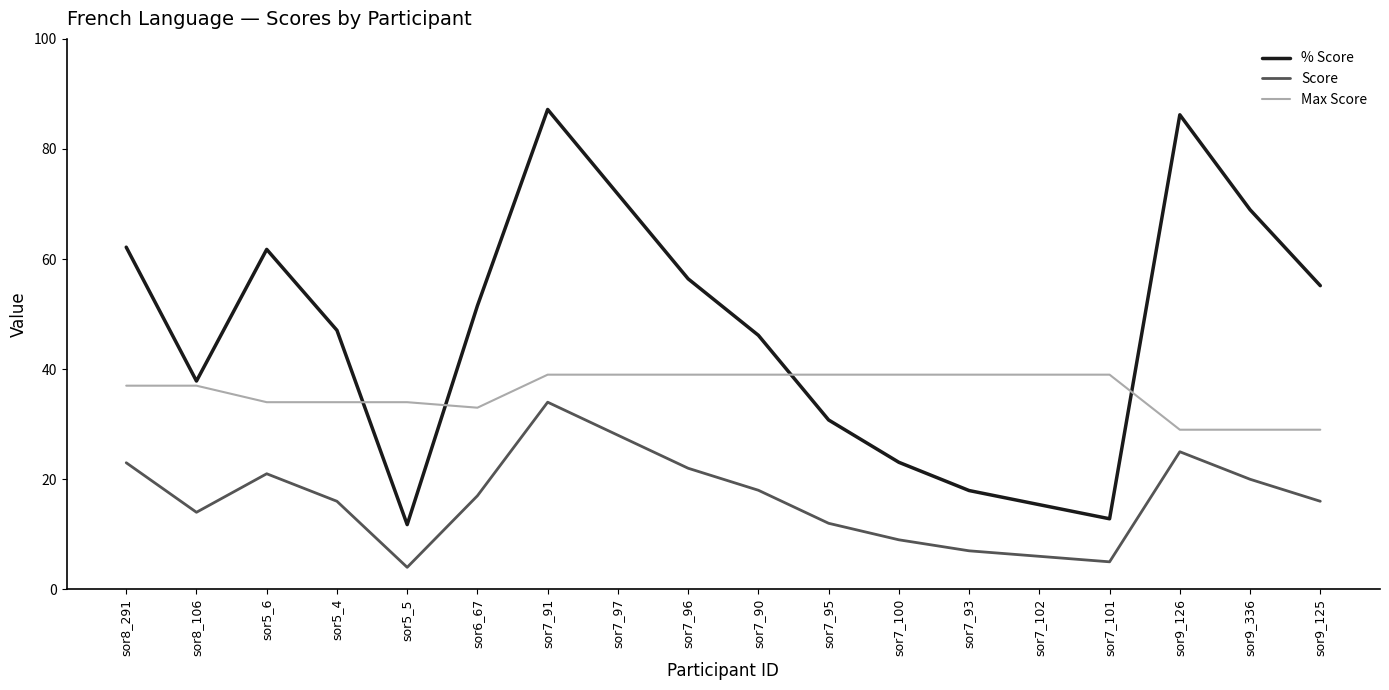

Which series has the largest total across all categories?

% Score